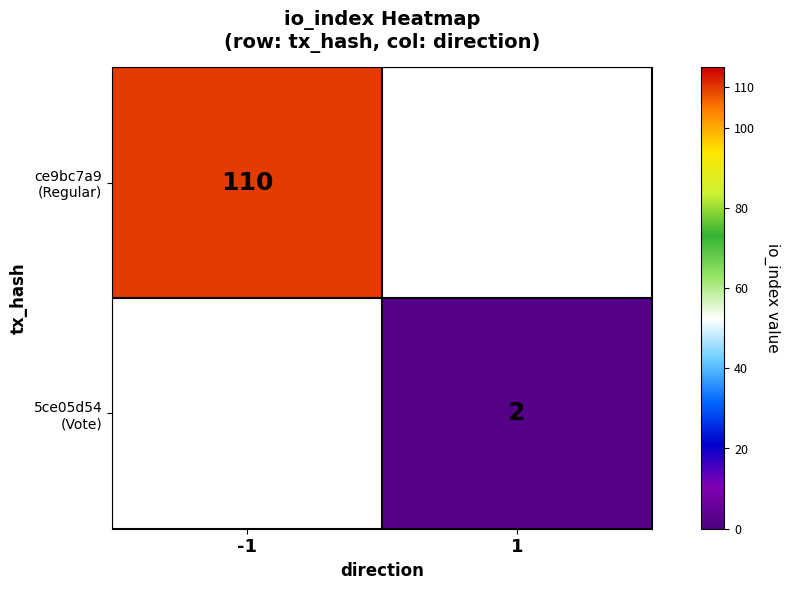

The 5ce05d54 (Vote) series shows 3.3 at 1. True or false?

False